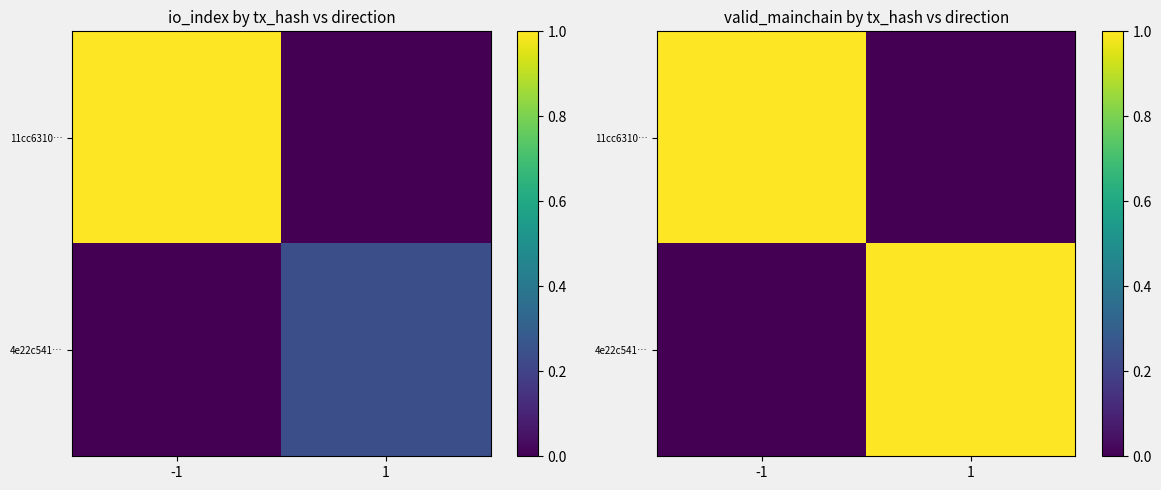

Is the value of 4e22c541… at 1 greater than the value of 11cc6310… at 1?

Yes